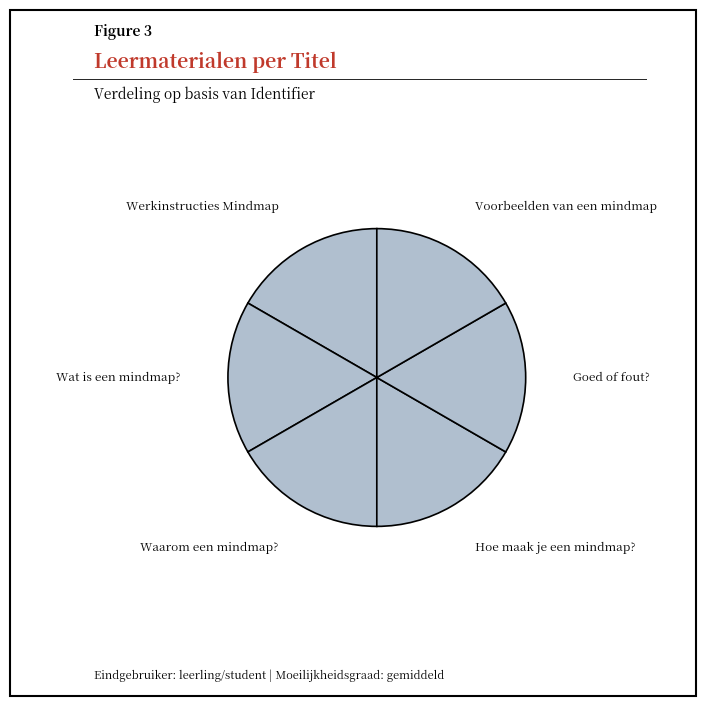

Count the number of slices in the pie.

6